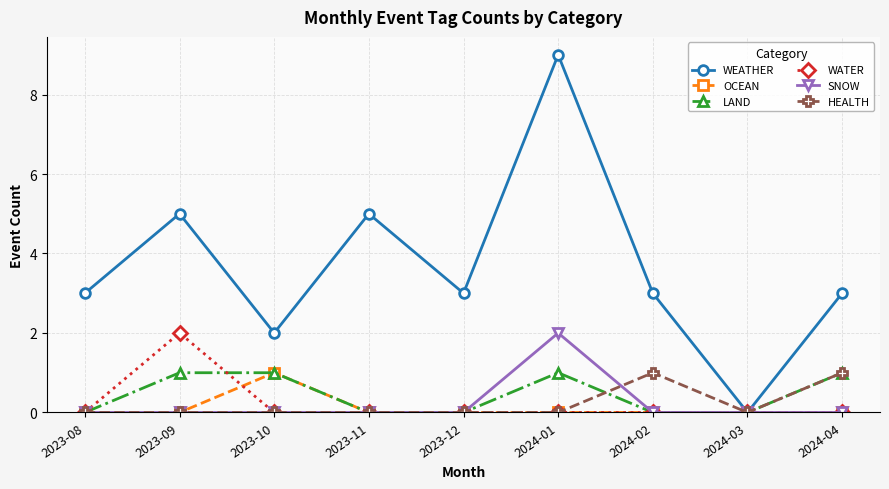

What is the total value across all series at 2024-01?

12